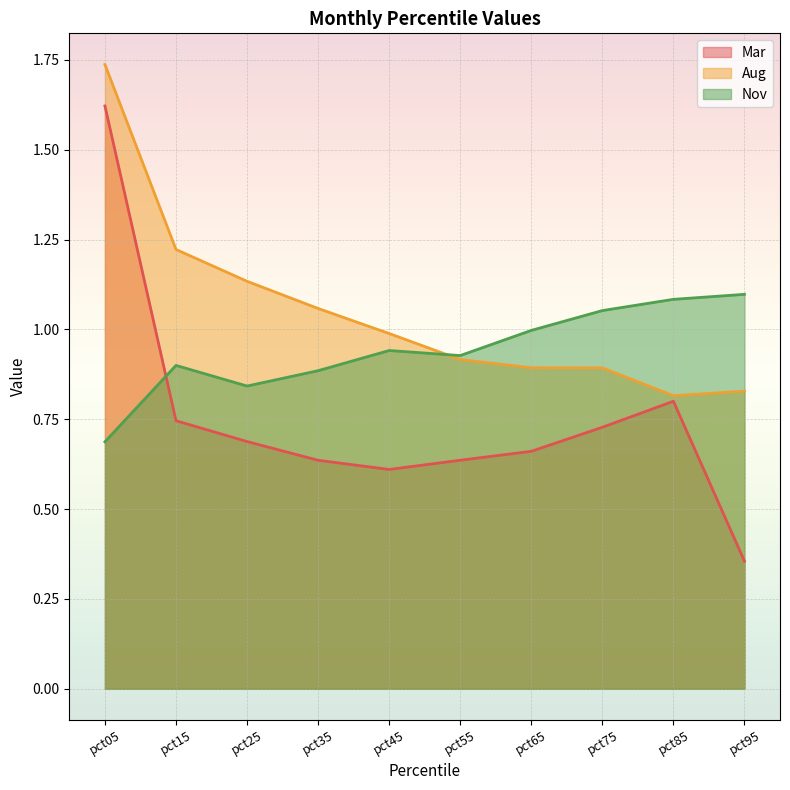

Reading left to right, extract all data points from this chart.

Mar: pct05=1.6	pct15=0.7	pct25=0.7	pct35=0.6	pct45=0.6	pct55=0.6	pct65=0.7	pct75=0.7	pct85=0.8	pct95=0.4
Aug: pct05=1.7	pct15=1.2	pct25=1.1	pct35=1.1	pct45=1.0	pct55=0.9	pct65=0.9	pct75=0.9	pct85=0.8	pct95=0.8
Nov: pct05=0.7	pct15=0.9	pct25=0.8	pct35=0.9	pct45=0.9	pct55=0.9	pct65=1.0	pct75=1.1	pct85=1.1	pct95=1.1